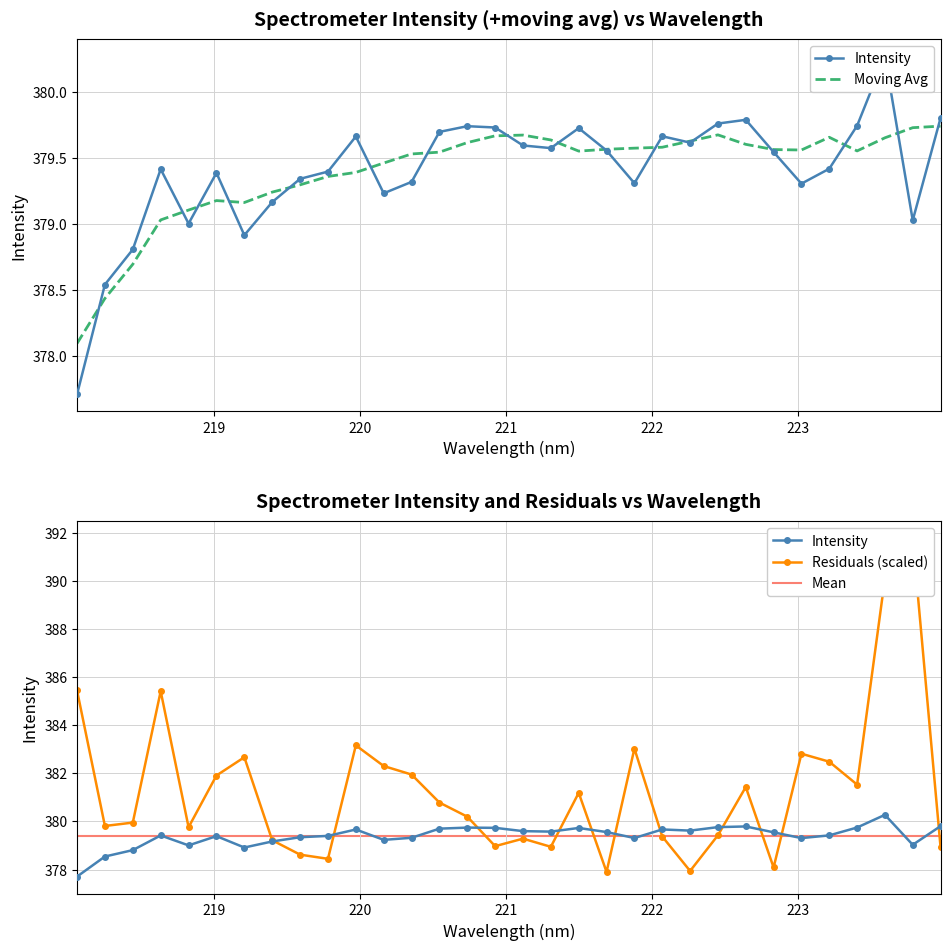

List the labels in order of value, smallest first.

218.0596, 218.2508, 218.442, 219.2067, 218.8244, 223.7895, 219.3979, 220.1623, 223.0264, 221.8812, 220.3533, 219.589, 219.0156, 219.7801, 218.6332, 223.2172, 222.8355, 221.6902, 221.3083, 221.1174, 222.263, 219.9712, 222.0721, 220.5444, 221.4993, 220.9264, 220.7354, 223.408, 222.4538, 222.6447, 223.9802, 223.5987